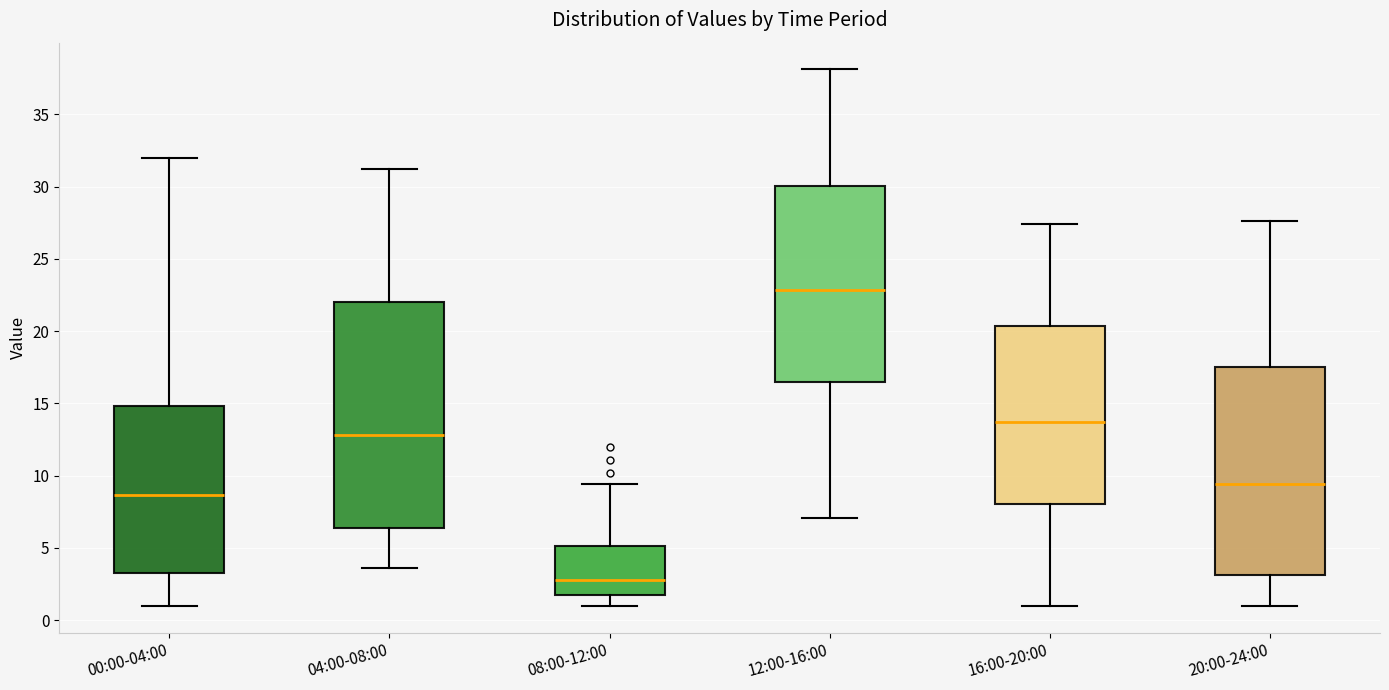

Comparing the boxes themselves (not the whiskers), which one is the tallest?

04:00-08:00